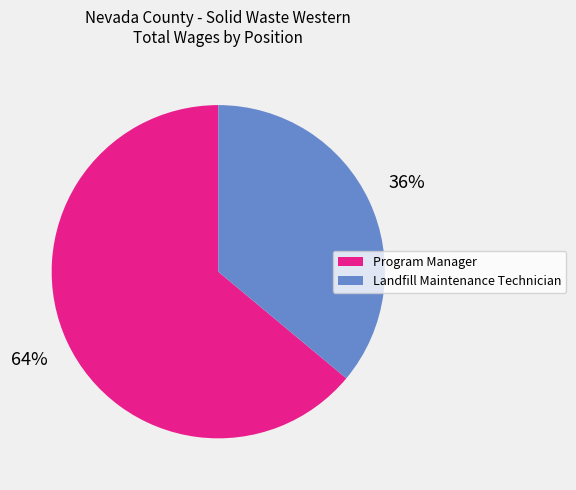

To the nearest percent, what portion does Program Manager represent?

64%